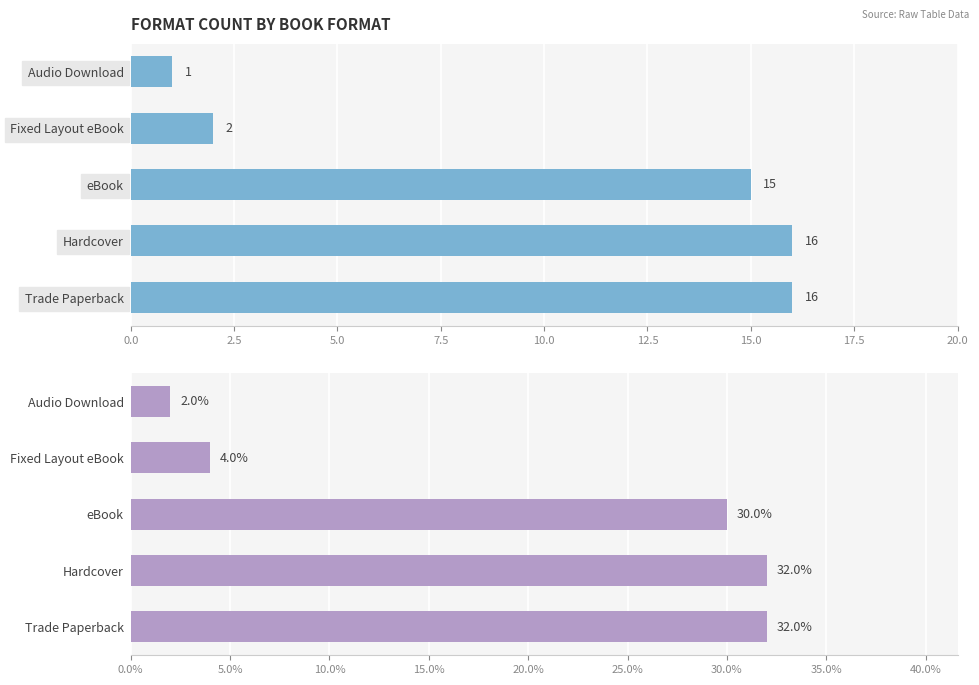

Count the number of data series in this chart.

2